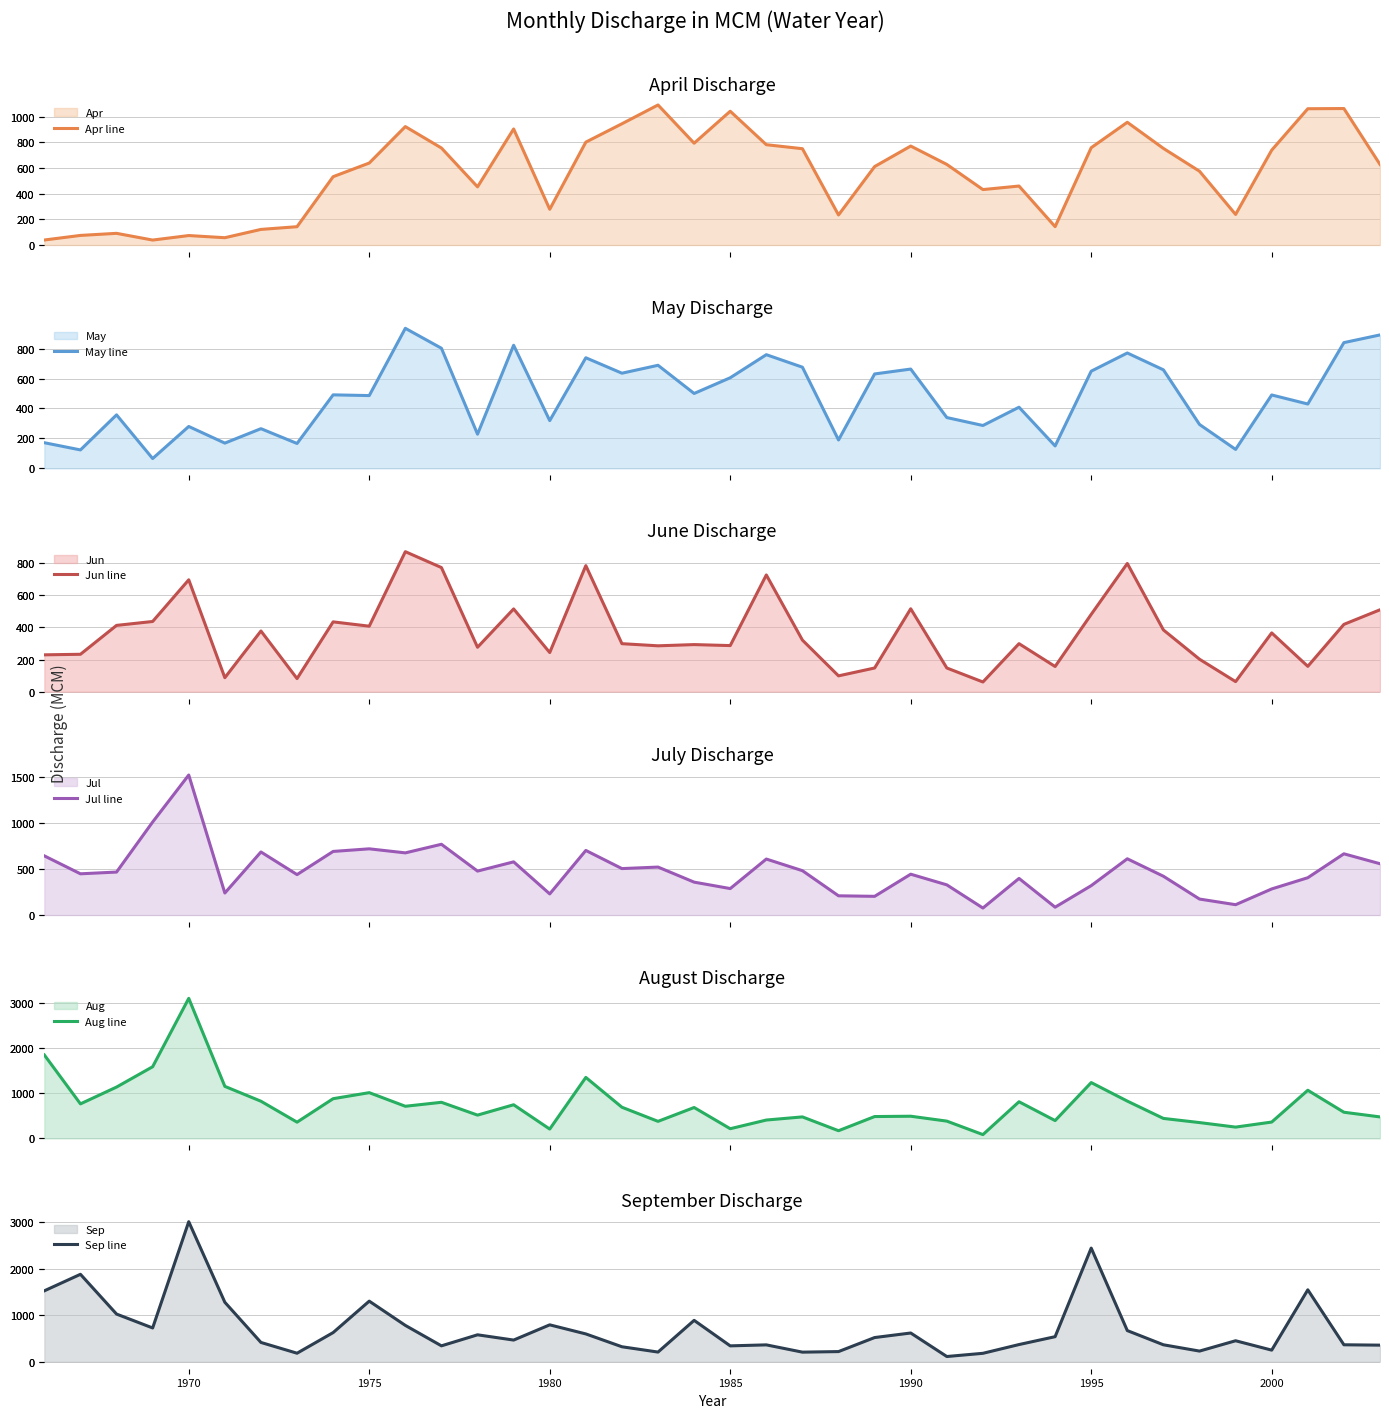

What are all the series names shown in the legend?

Apr line, May line, Jun line, Jul line, Aug line, Sep line